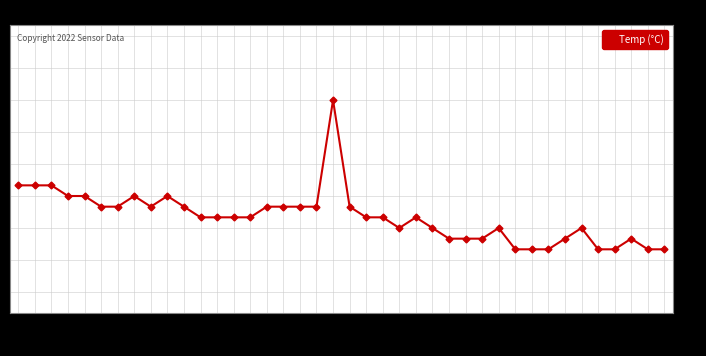

What is the label of the 13th point from the right?

01:08